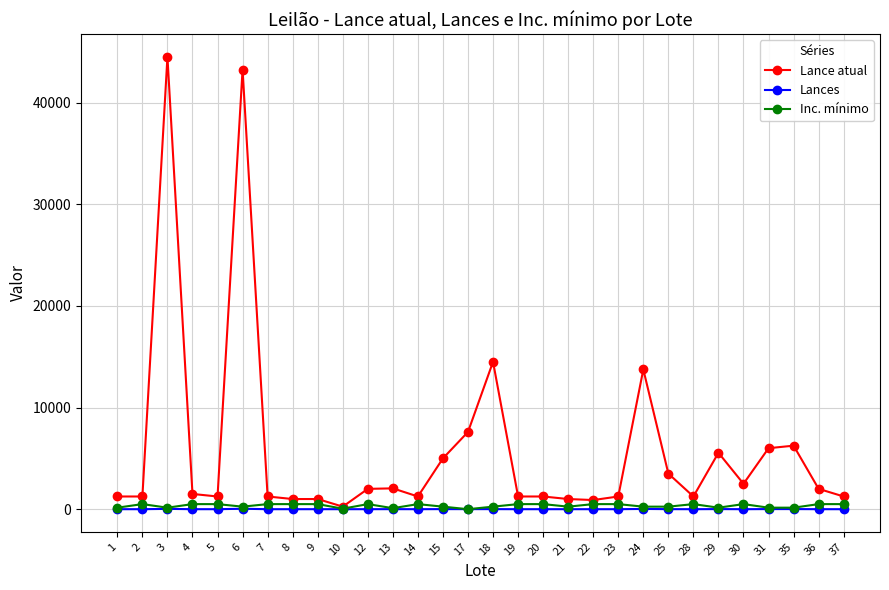

The value of Lances at 19 is 0. True or false?

True